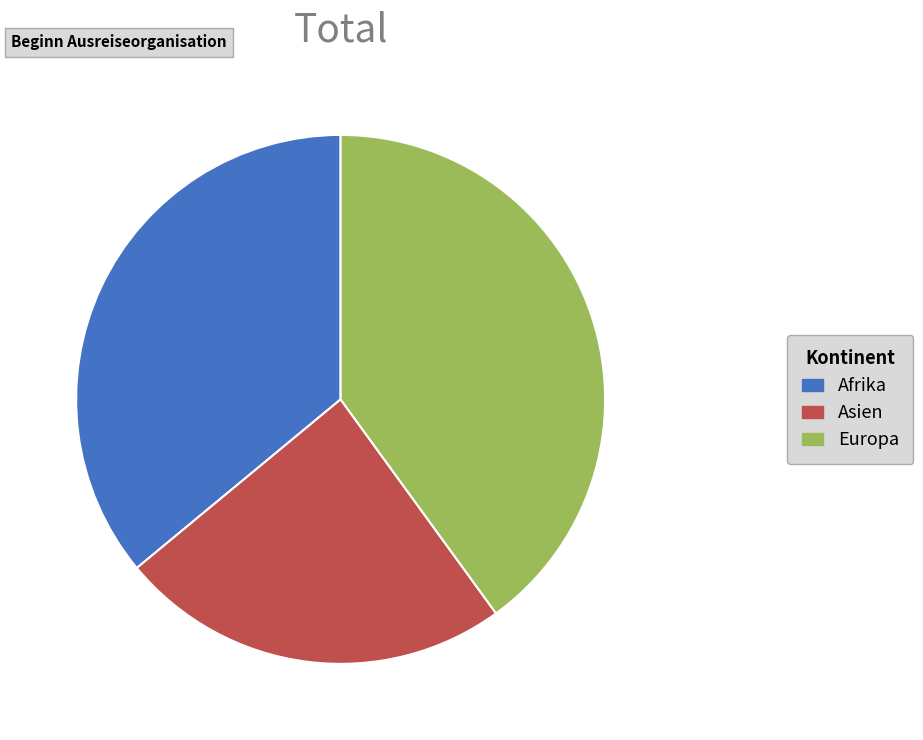

Rank the categories by value from lowest to highest.

Asien, Afrika, Europa